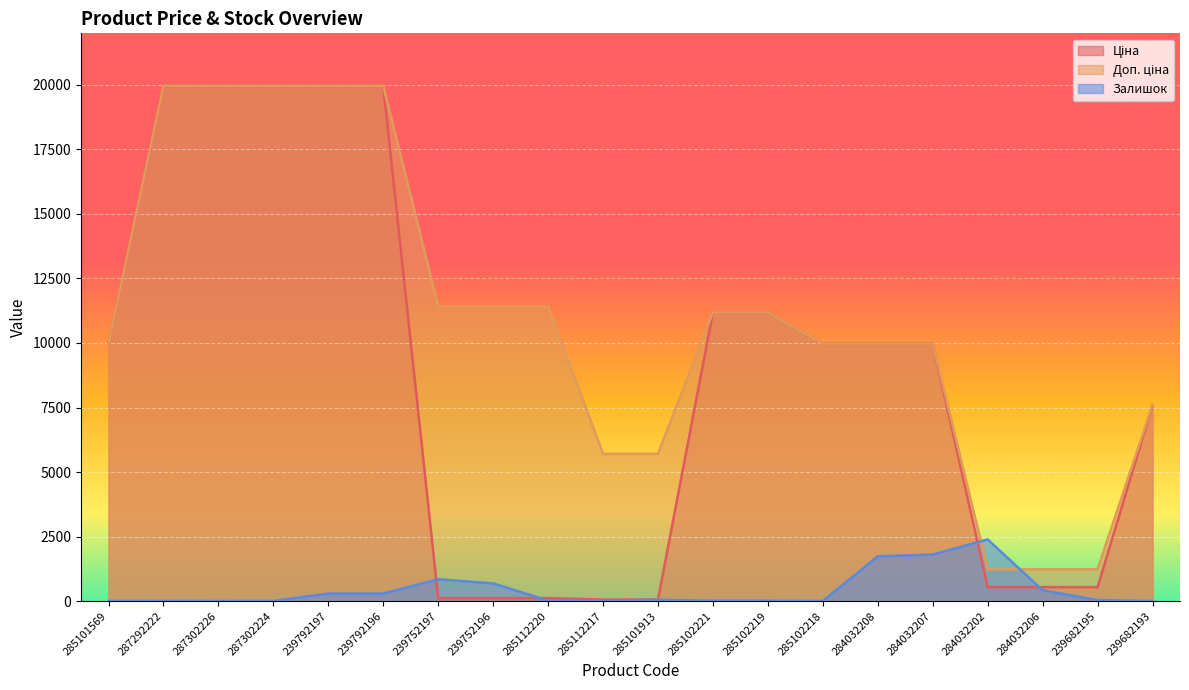

Between 287302224 and 239752196, which series saw the biggest shift?

Ціна